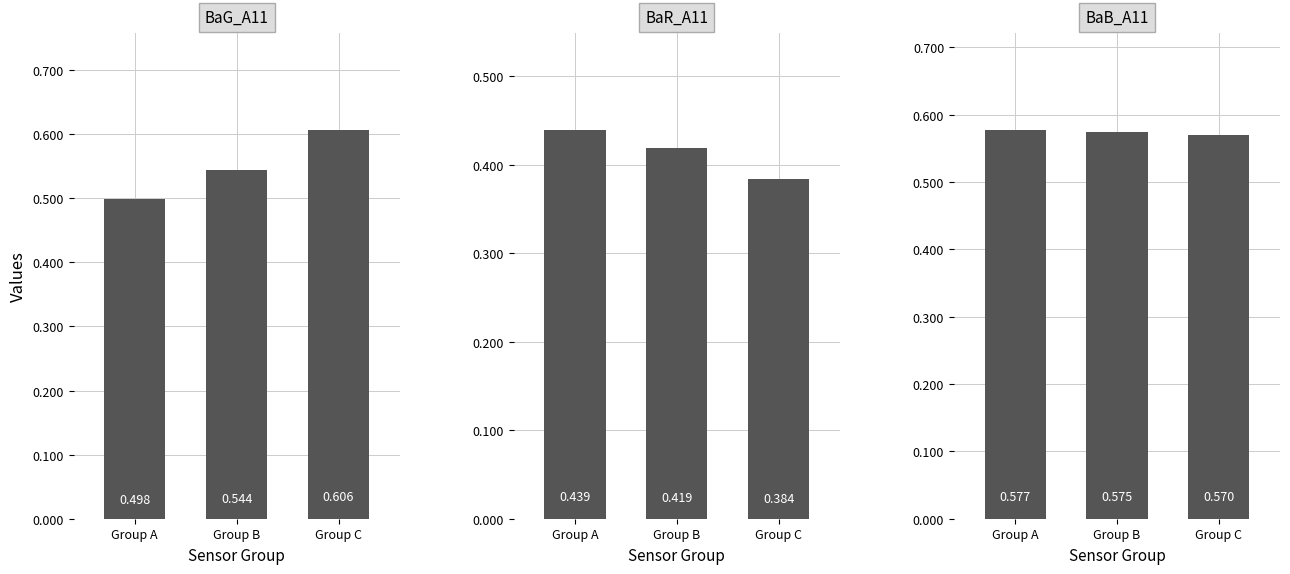

At how many categories does at least one series exceed 0?

3